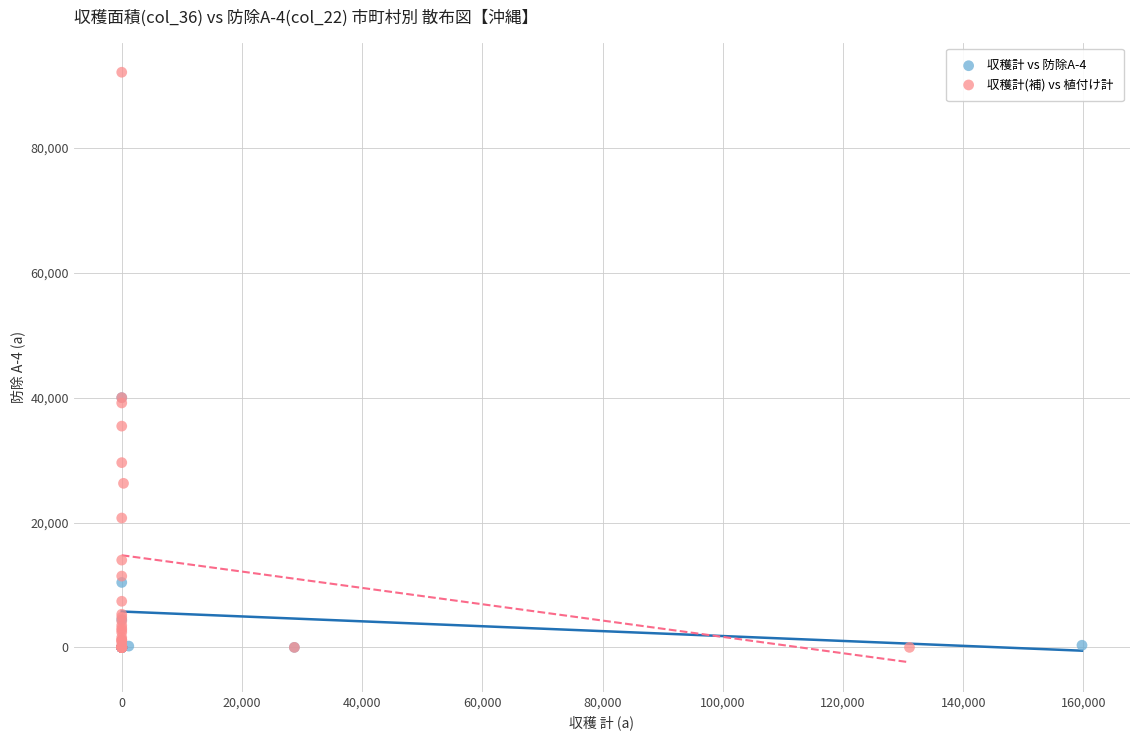

Which series reaches the maximum Y coordinate?

収穫計(補) vs 植付け計